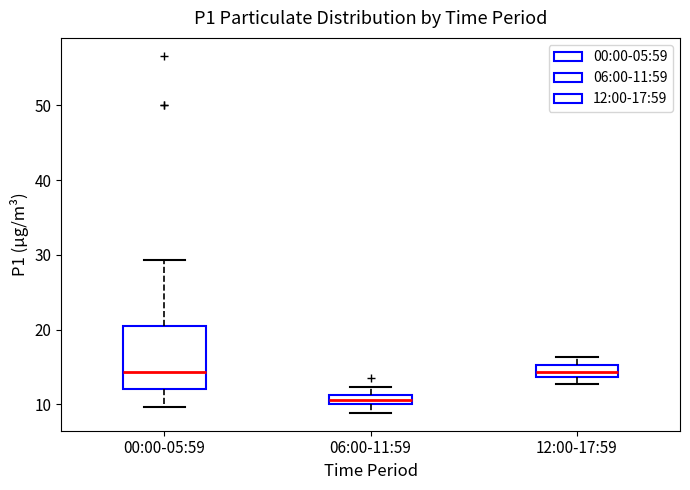

Which box has the lowest median line?

06:00-11:59